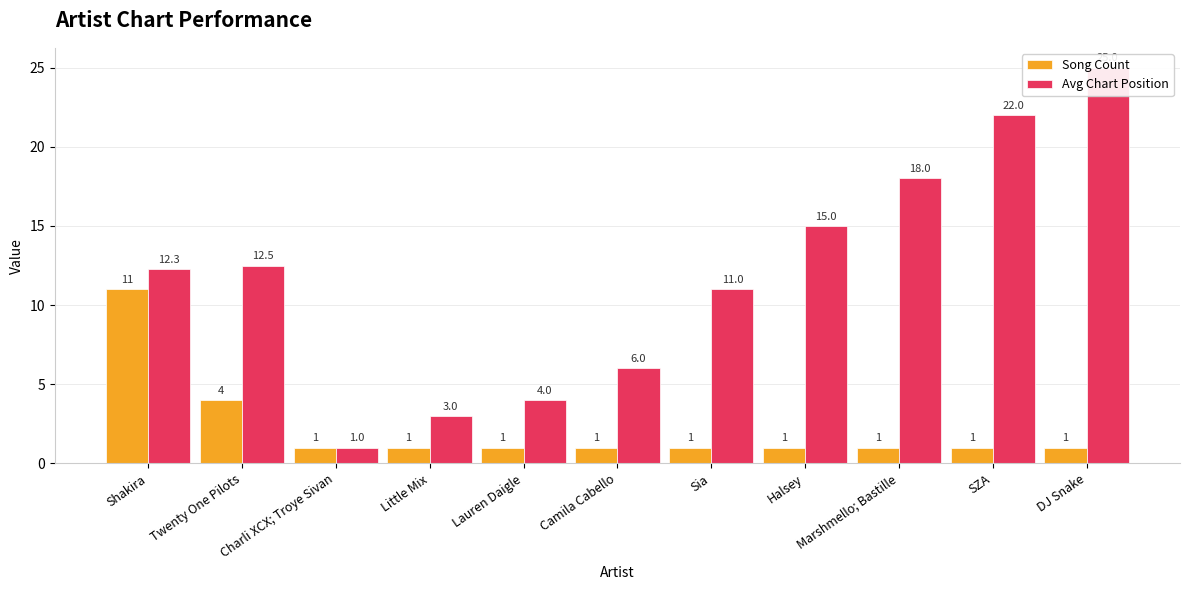

Are the bars grouped side by side (vs. stacked)?

Yes